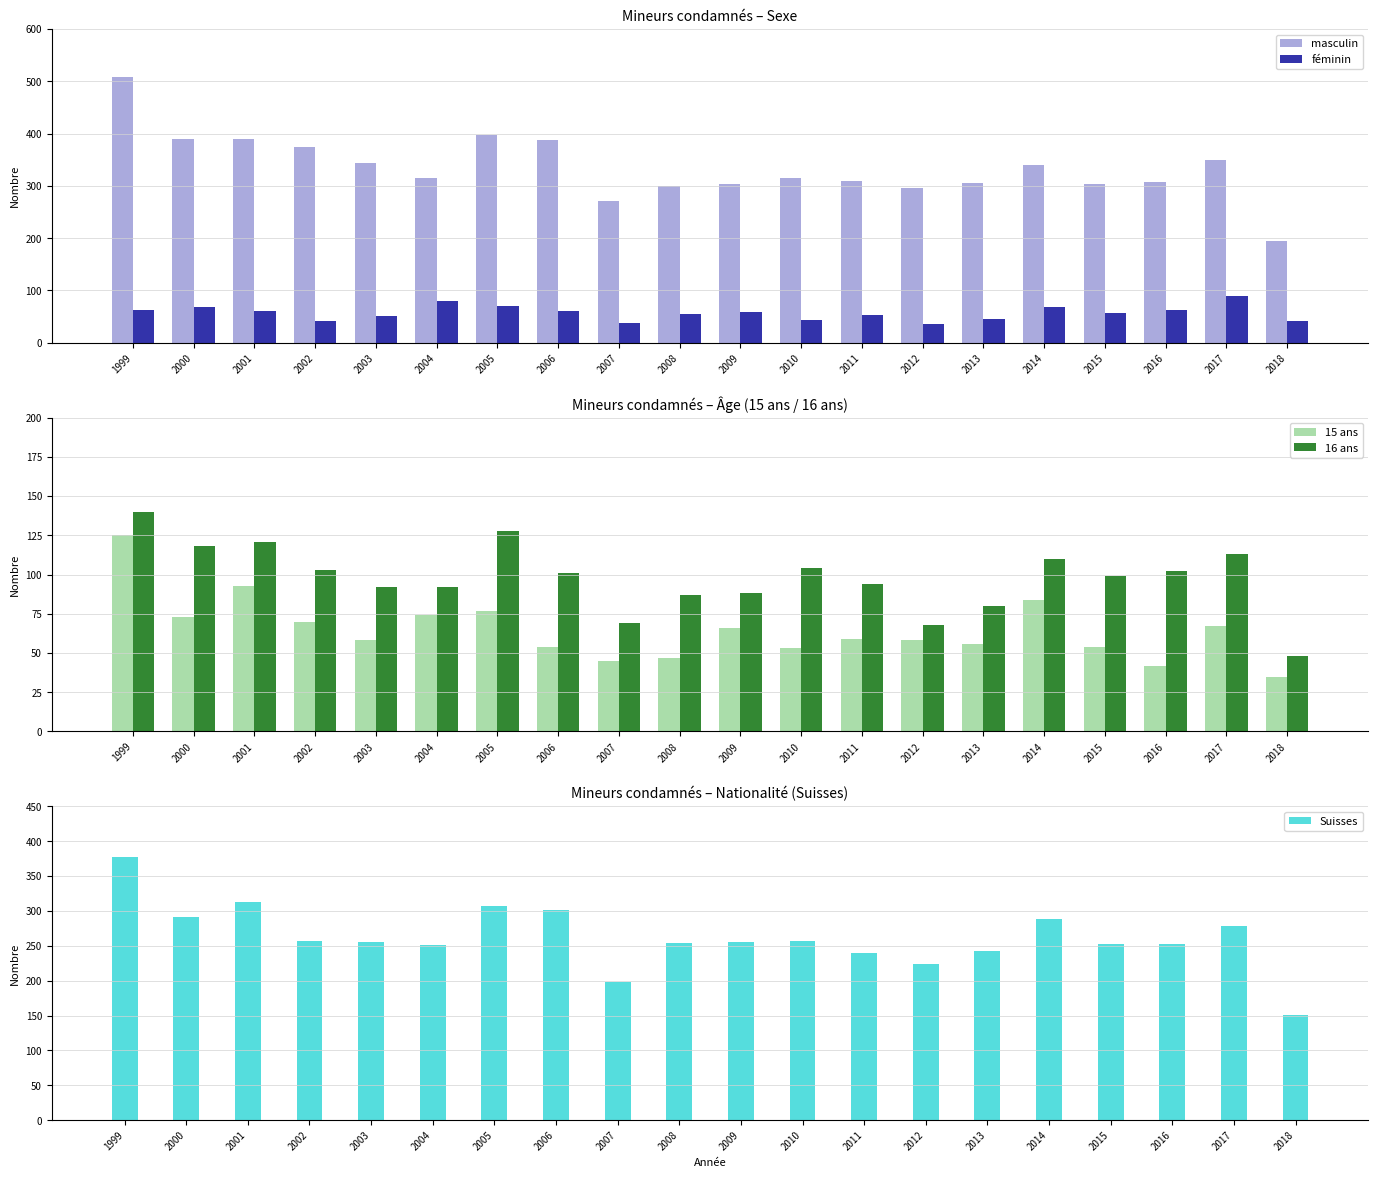

What is the spread (max minus min) of values at 2017?

283